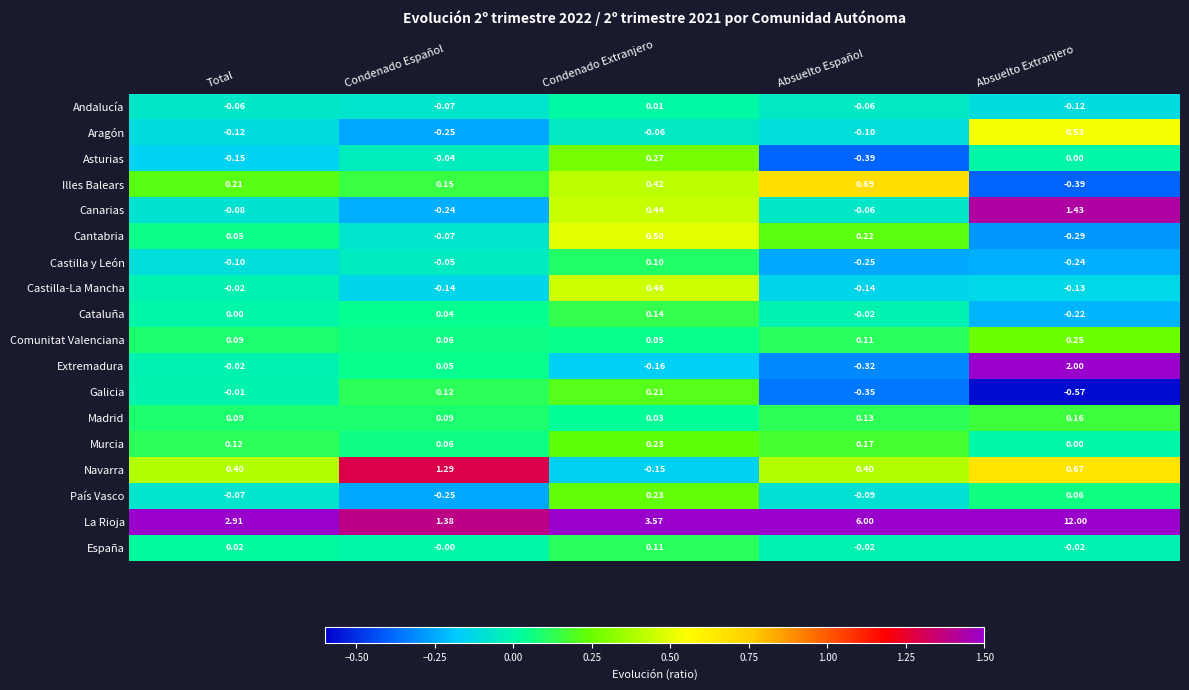

List the labels in order of País Vasco value, largest first.

Condenado Extranjero, Absuelto Extranjero, Total, Absuelto Español, Condenado Español